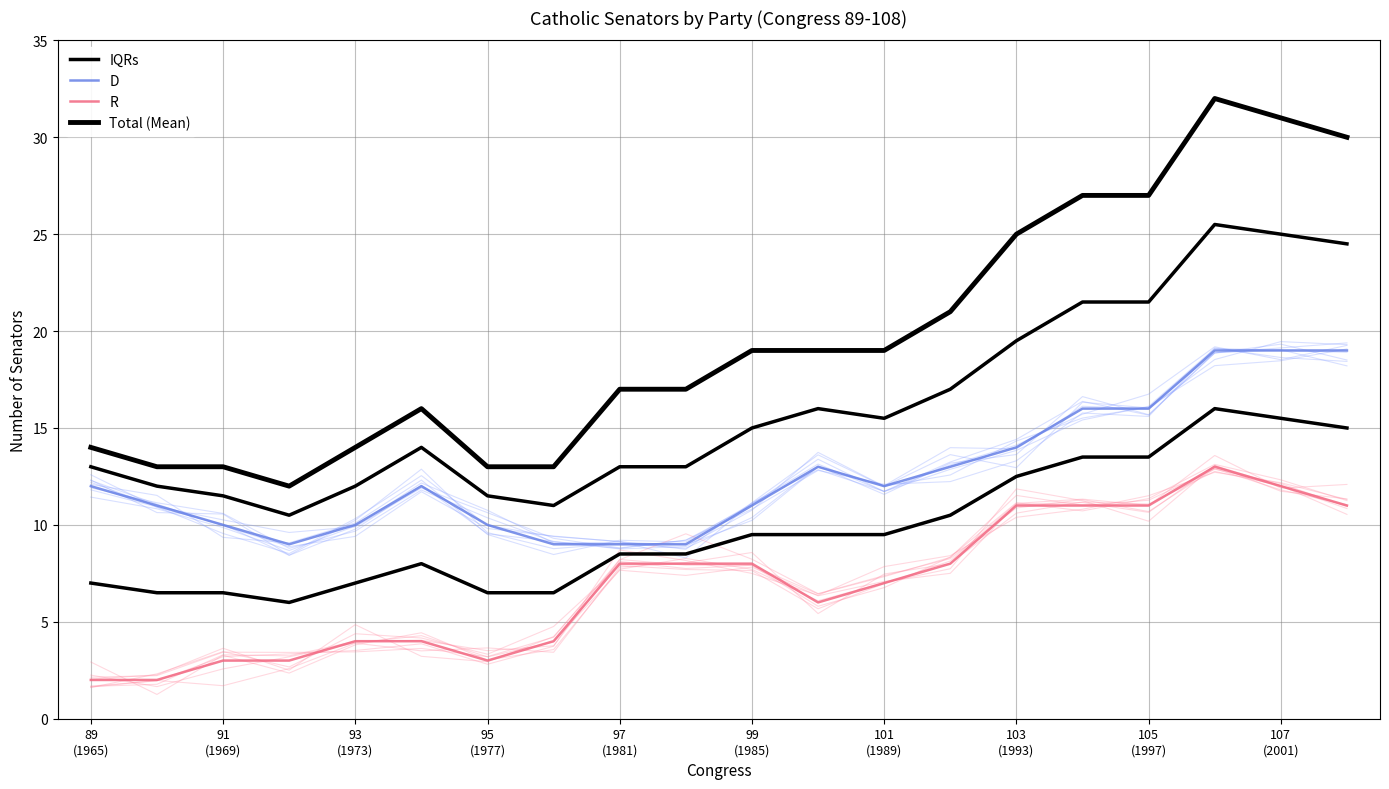

What is the minimum value for Total (Mean)?

12.0